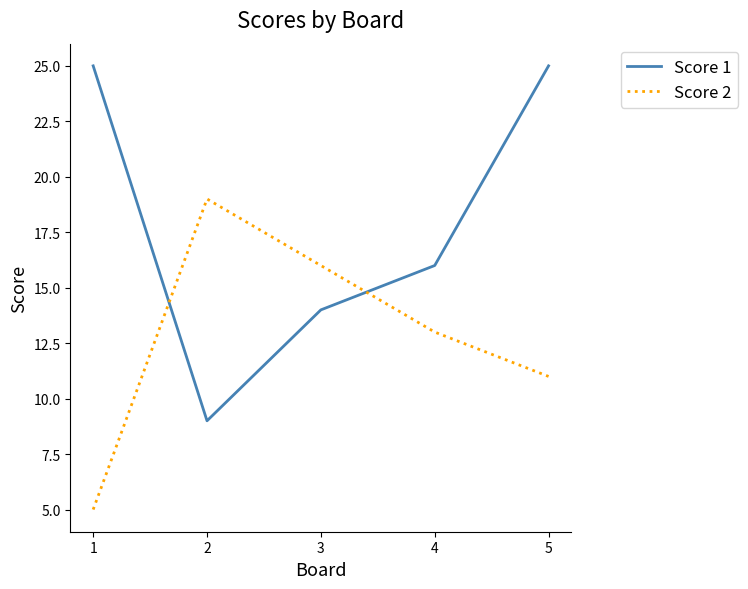

The Score 1 series shows 25 at 5. True or false?

True